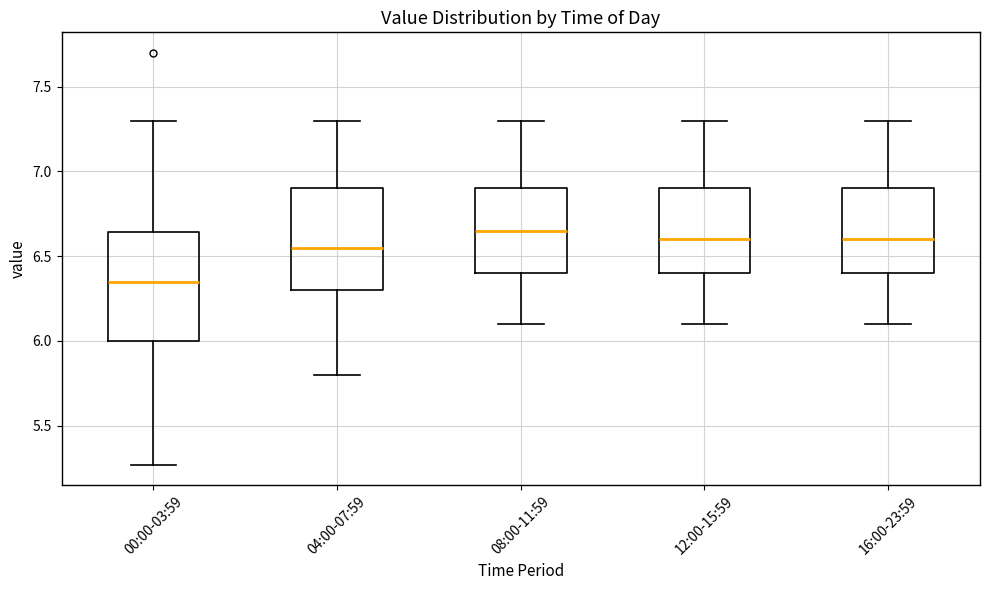

Reading left to right, transcribe this box plot: for each box, give where its median line is, the range the box spans, and where its two whiskers end, as read against the y-axis. The values are not printed on the chart, so give them approximately, as read against the axis.

00:00-03:59: median 6.35, box 6.00 to 6.65, whiskers 5.25 to 7.30
04:00-07:59: median 6.55, box 6.30 to 6.90, whiskers 5.80 to 7.30
08:00-11:59: median 6.65, box 6.40 to 6.90, whiskers 6.10 to 7.30
12:00-15:59: median 6.60, box 6.40 to 6.90, whiskers 6.10 to 7.30
16:00-23:59: median 6.60, box 6.40 to 6.90, whiskers 6.10 to 7.30